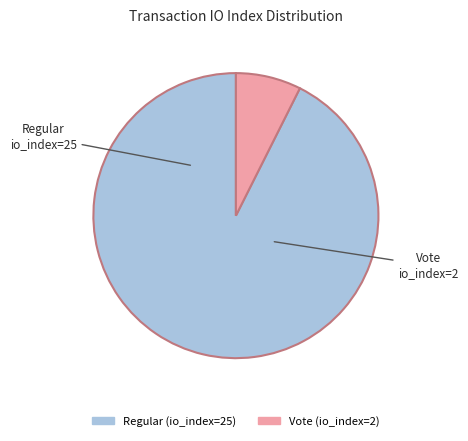

Which slice is the largest?

Regular